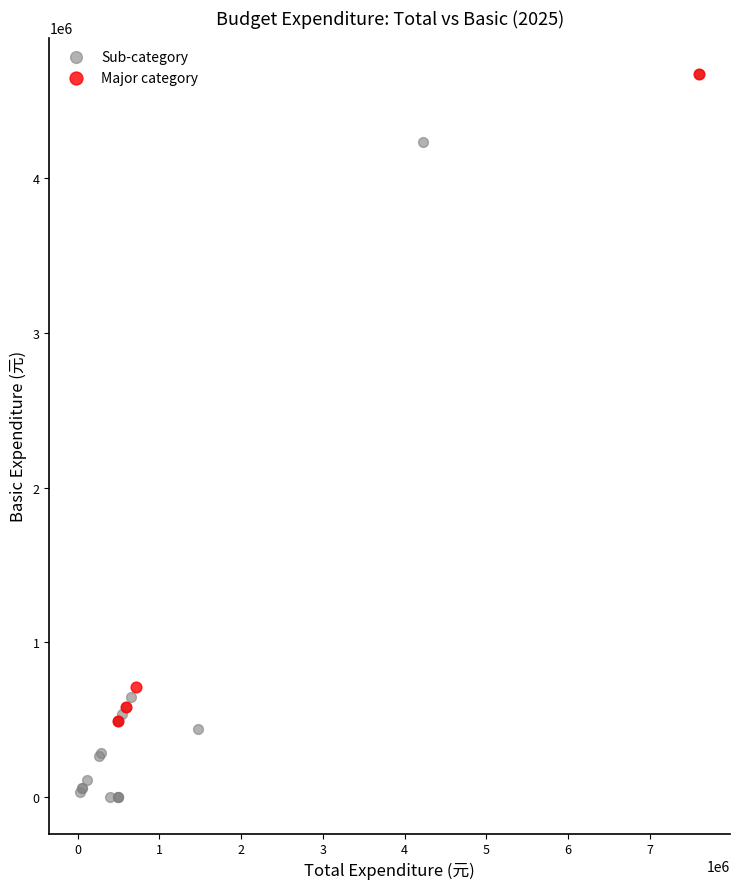

Which series has the widest spread of Y values?

Sub-category